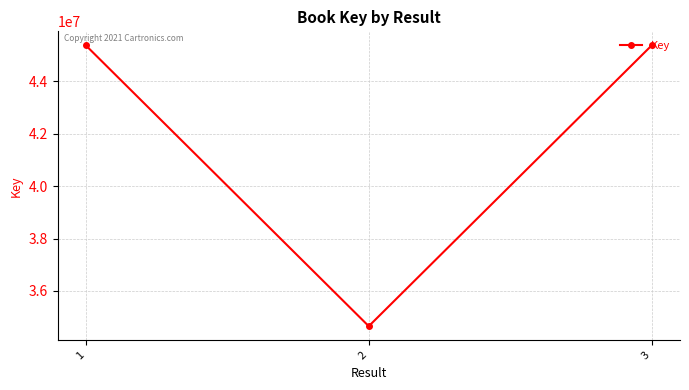

What is the value of the 1st point from the left?

45374033